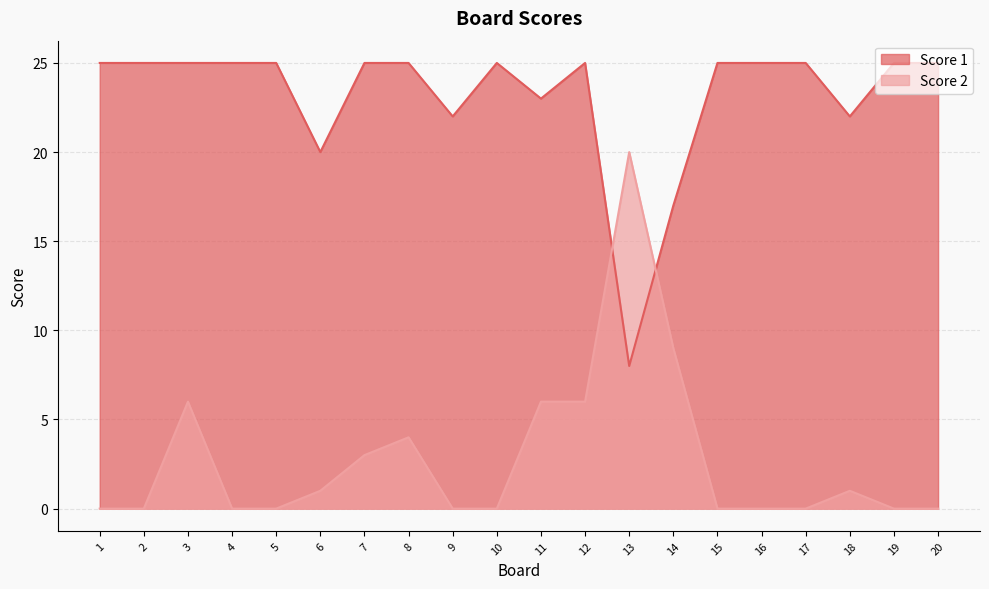

What is the difference between the maximum and minimum values in the Score 1 series?

17